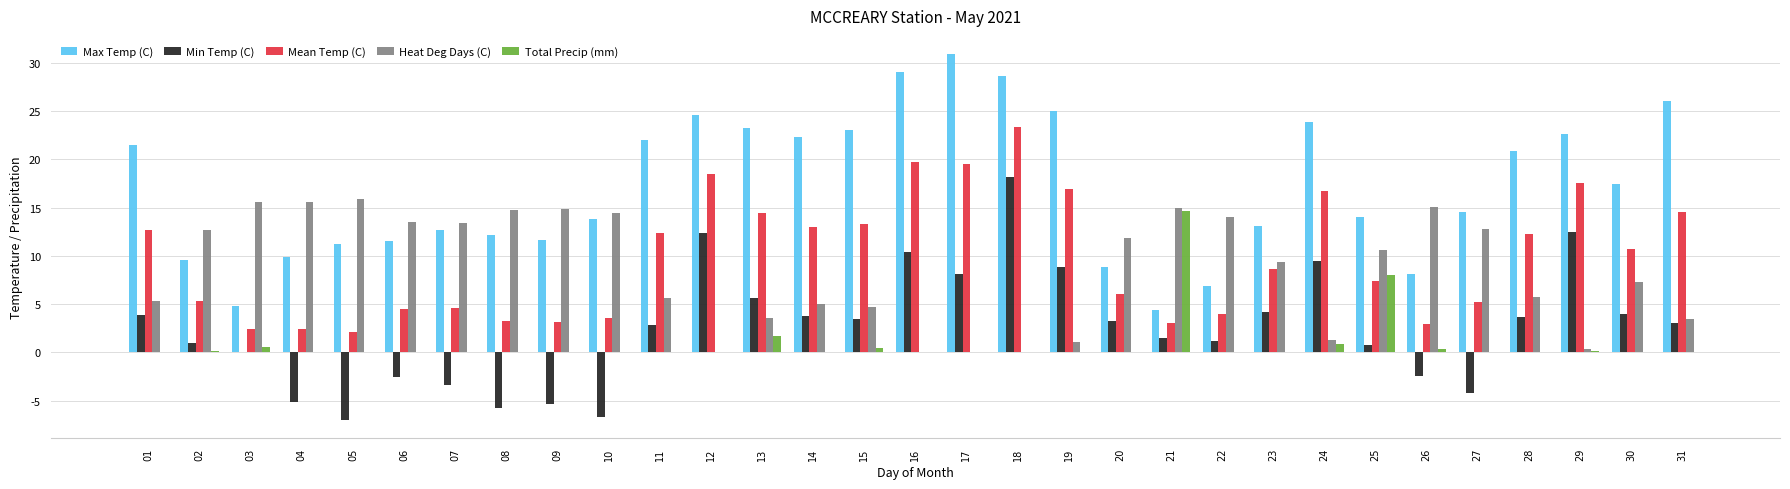

Between 14 and 18, which series saw the biggest shift?

Min Temp (C)